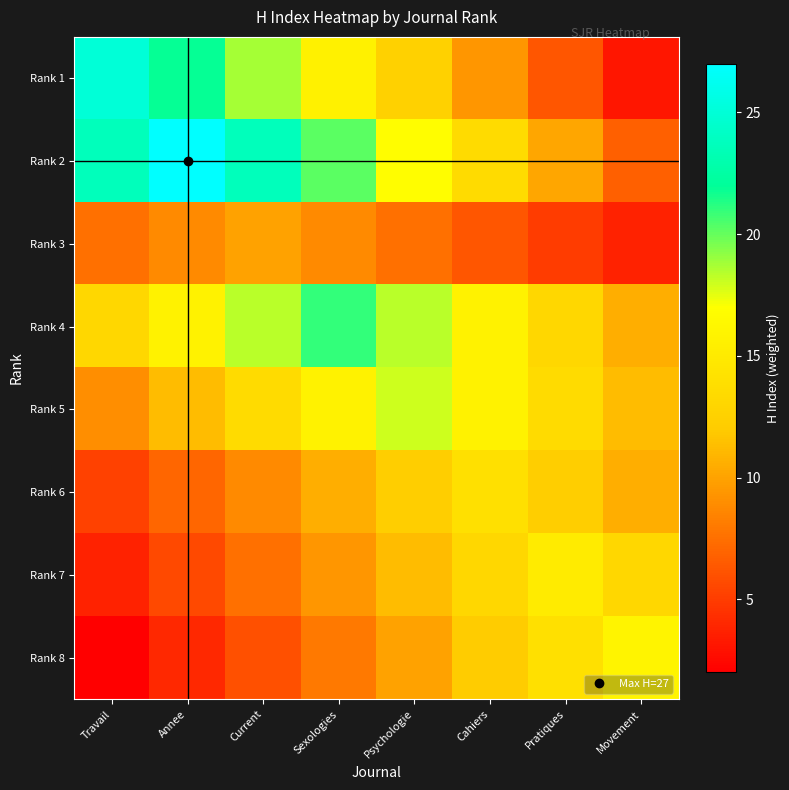

Reading left to right, list all the values displayed in this chart.

Rank 1: Travail=25.0	Annee=21.9	Current=18.8	Sexologies=15.6	Psychologie=12.5	Cahiers=9.4	Pratiques=6.2	Movement=3.1
Rank 2: Travail=23.6	Annee=27.0	Current=23.6	Sexologies=20.2	Psychologie=16.9	Cahiers=13.5	Pratiques=10.1	Movement=6.8
Rank 3: Travail=7.5	Annee=8.8	Current=10.0	Sexologies=8.8	Psychologie=7.5	Cahiers=6.2	Pratiques=5.0	Movement=3.8
Rank 4: Travail=13.1	Annee=15.8	Current=18.4	Sexologies=21.0	Psychologie=18.4	Cahiers=15.8	Pratiques=13.1	Movement=10.5
Rank 5: Travail=9.0	Annee=11.2	Current=13.5	Sexologies=15.8	Psychologie=18.0	Cahiers=15.8	Pratiques=13.5	Movement=11.2
Rank 6: Travail=5.2	Annee=7.0	Current=8.8	Sexologies=10.5	Psychologie=12.2	Cahiers=14.0	Pratiques=12.2	Movement=10.5
Rank 7: Travail=3.8	Annee=5.6	Current=7.5	Sexologies=9.4	Psychologie=11.2	Cahiers=13.1	Pratiques=15.0	Movement=13.1
Rank 8: Travail=2.0	Annee=4.0	Current=6.0	Sexologies=8.0	Psychologie=10.0	Cahiers=12.0	Pratiques=14.0	Movement=16.0